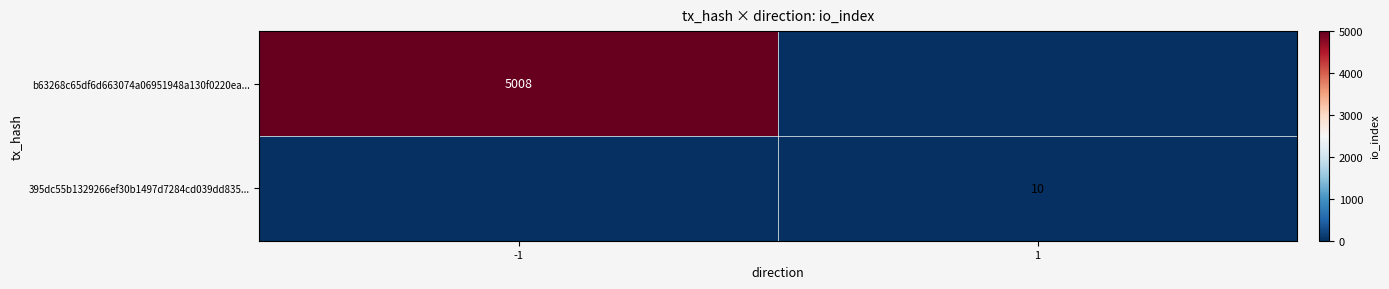

Is the value of 395dc55b1329266ef30b1497d7284cd039dd835... at 1 greater than the value of b63268c65df6d663074a06951948a130f0220ea... at -1?

No